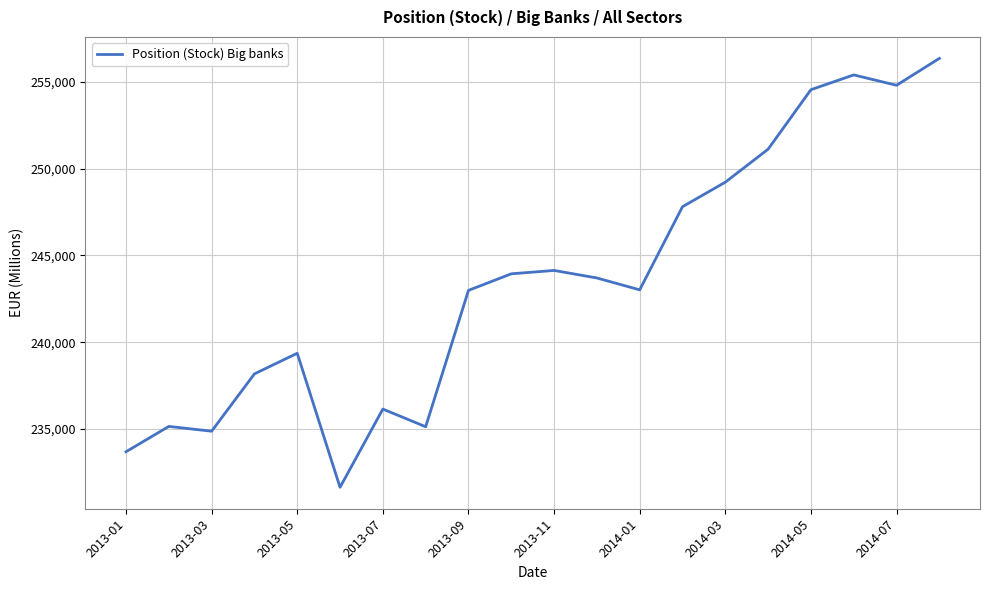

What is the difference between the maximum and minimum values?

24708